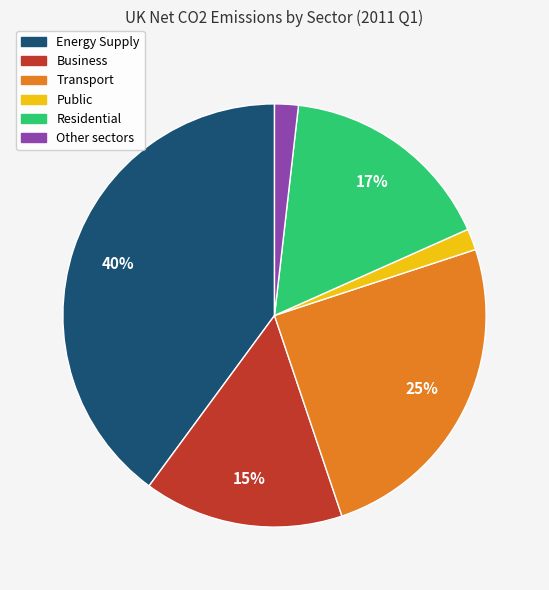

What is the ratio of the value at Public to the value at Business?

0.1